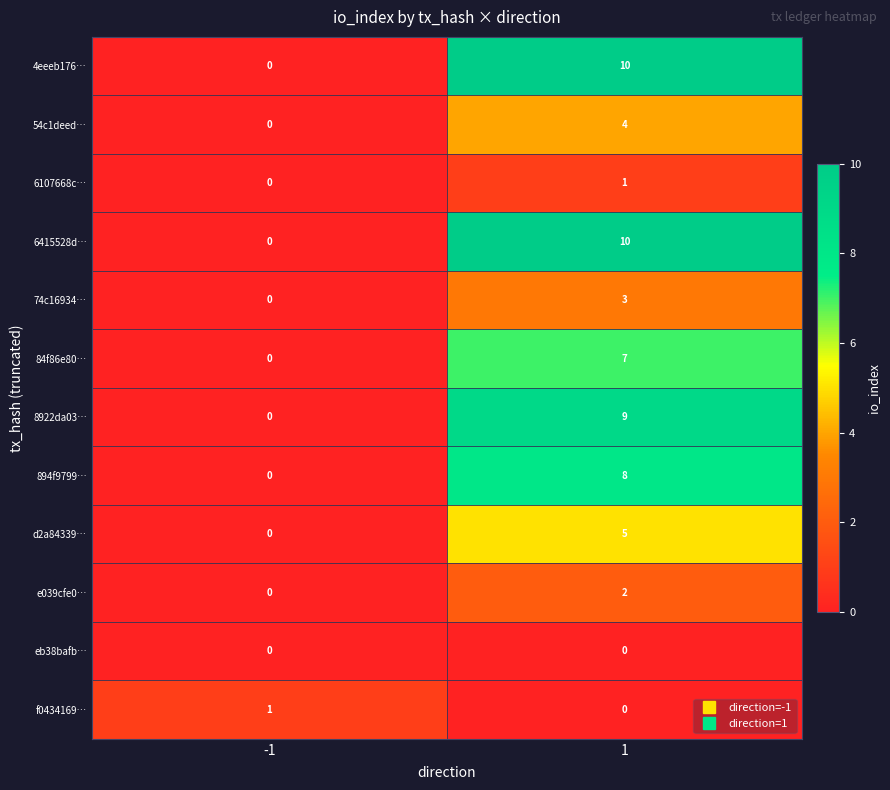

Rank the categories by 4eeeb176… value from lowest to highest.

-1, 1